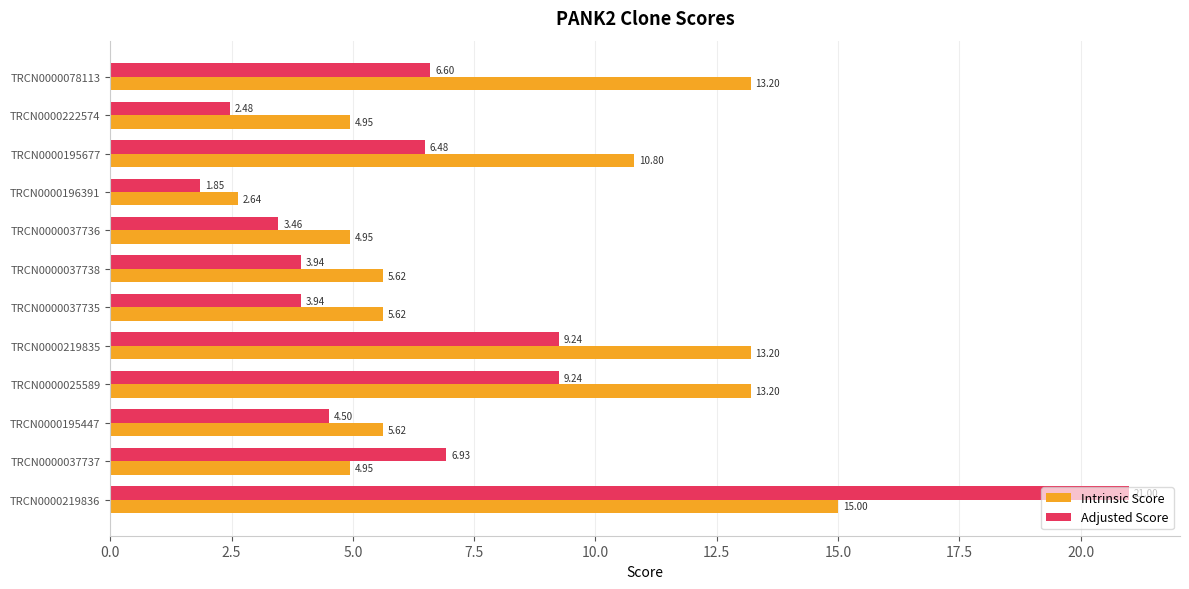

Which label corresponds to the smallest value in the chart?

TRCN0000196391